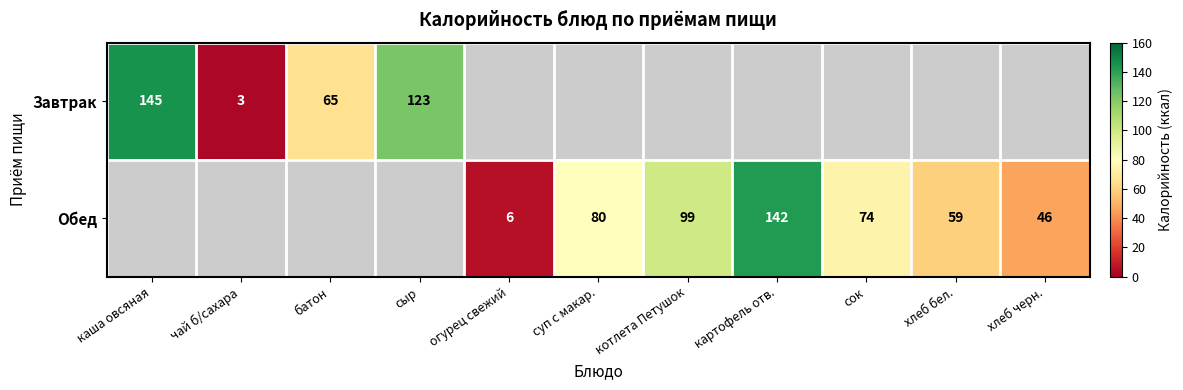

True or false: Обед has a value of 142 at картофель отв..

True